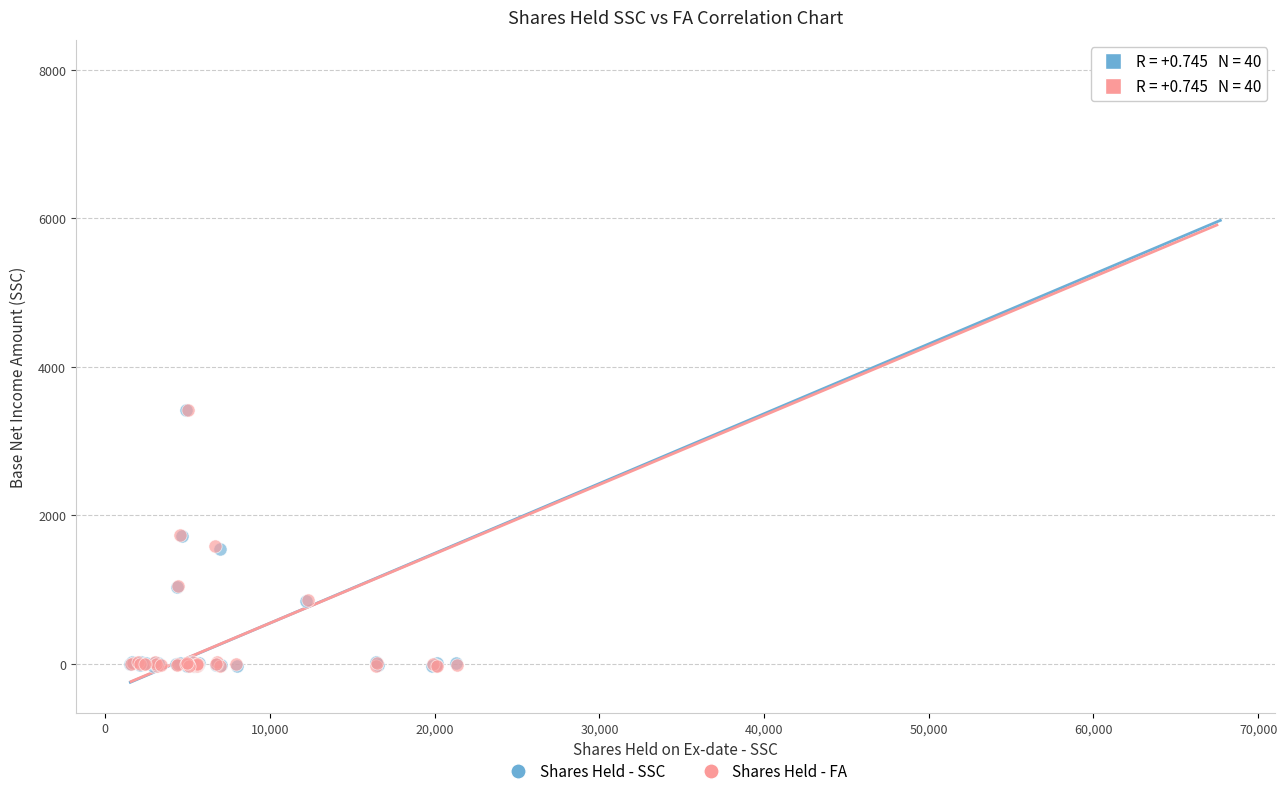

Which series has the widest spread of Y values?

Shares Held - SSC